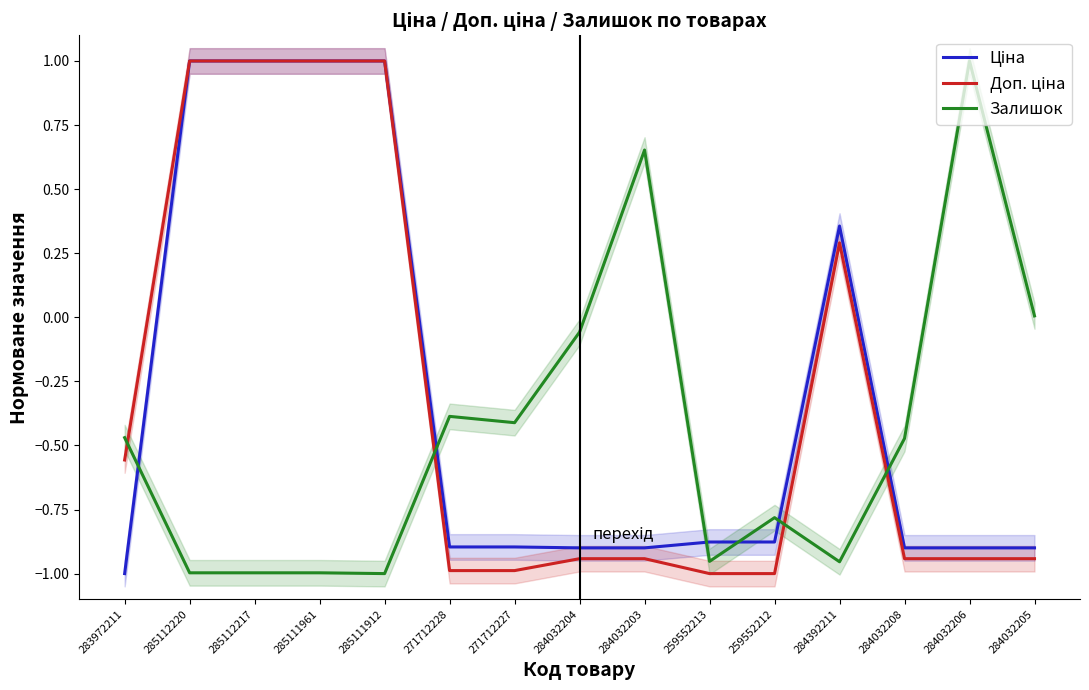

Which category has the highest value in the Доп. ціна series?

285112220